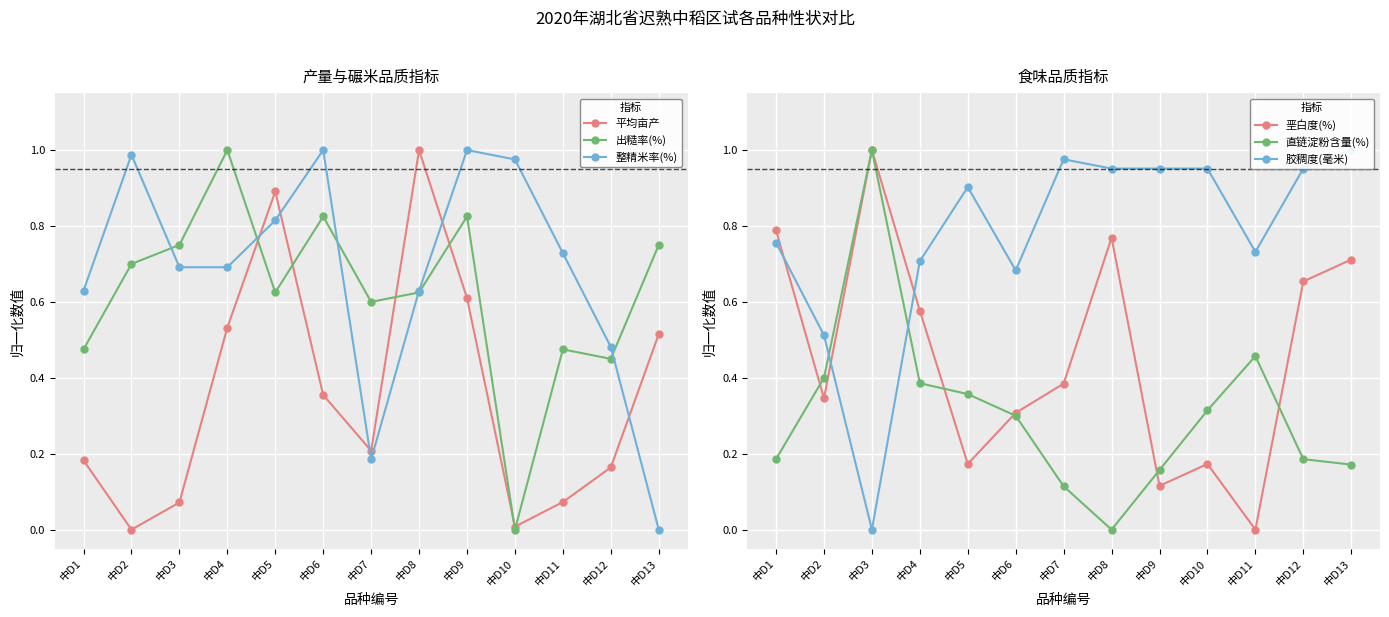

True or false: 直链淀粉含量(%) and 垩白度(%) cross at least once.

True